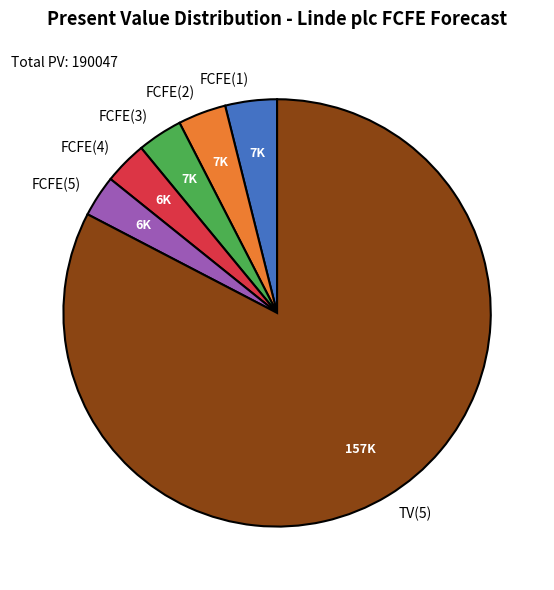

Do FCFE(1) and FCFE(5) together represent more than half of the pie?

No